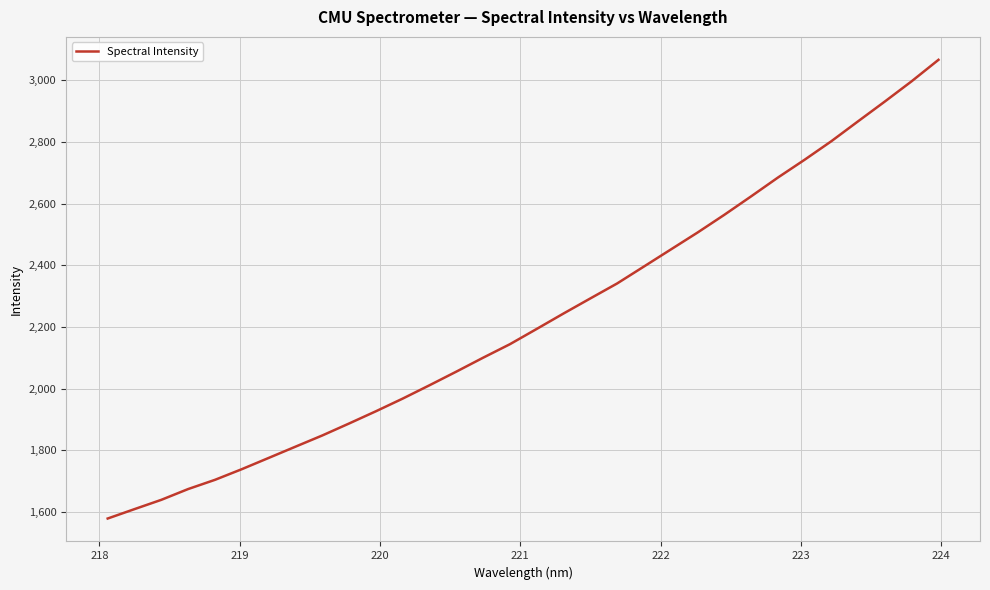

What is the maximum value shown in the chart?

3066.3